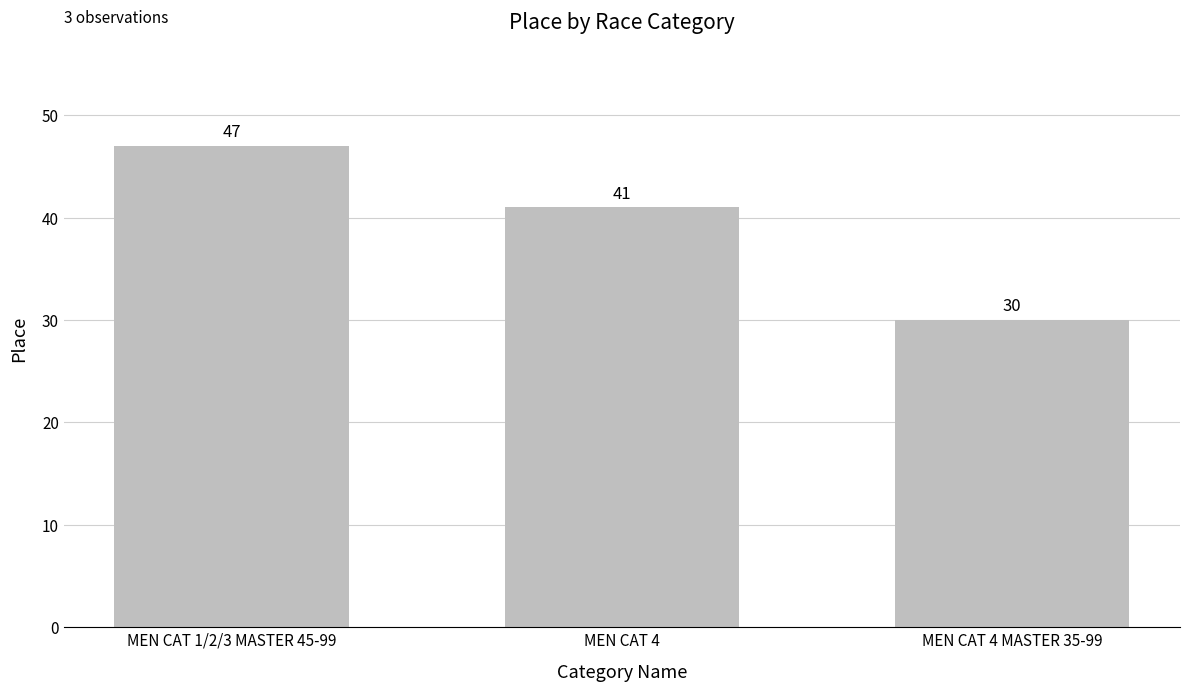

Reading left to right, list all the values displayed in this chart.

47	41	30